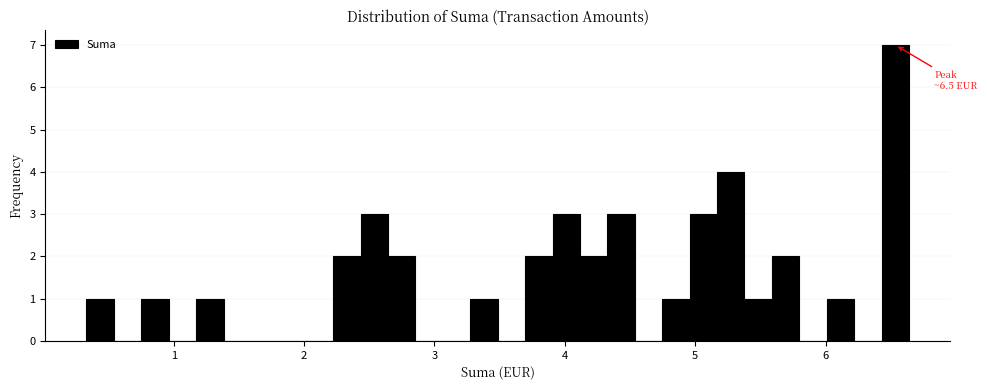

Around what value on the x-axis is the tallest bar? Give the approximate position of its centre, as read against the axis.

6.5